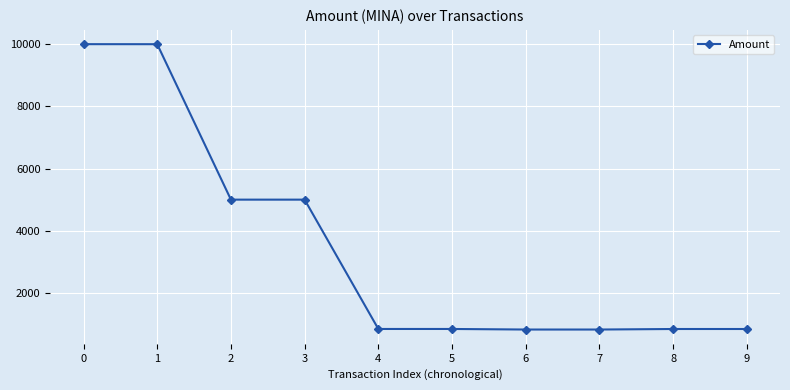

What is the difference between the maximum and minimum values?

9179.0